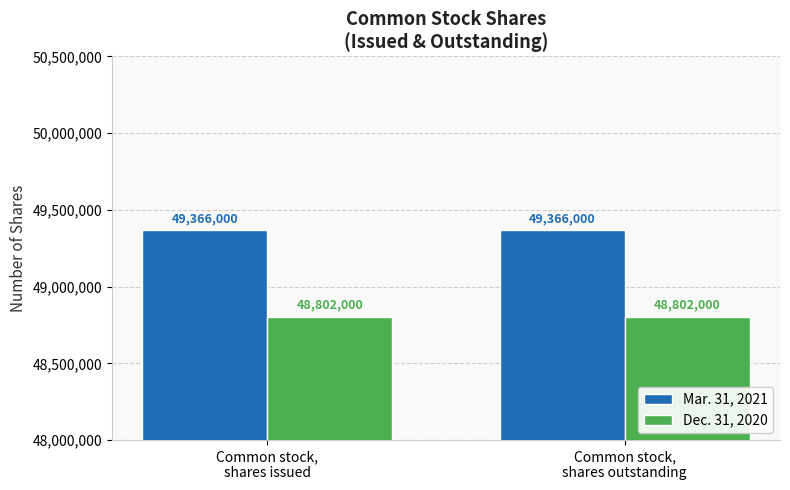

Reading right to left, transcribe all the data shown in this chart.

Mar. 31, 2021: Common stock,
shares outstanding=49366000	Common stock,
shares issued=49366000
Dec. 31, 2020: Common stock,
shares outstanding=48802000	Common stock,
shares issued=48802000